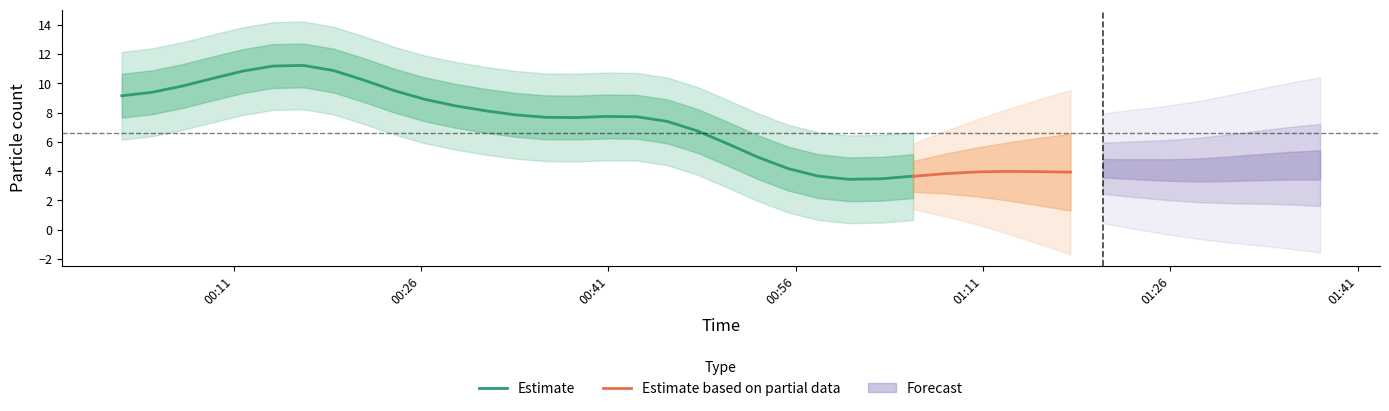

At which label does PMS_P1 first exceed 6?

2021/07/11 00:02:03